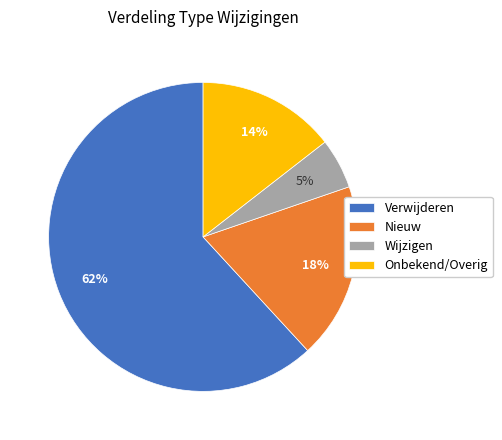

Count the number of slices in the pie.

4